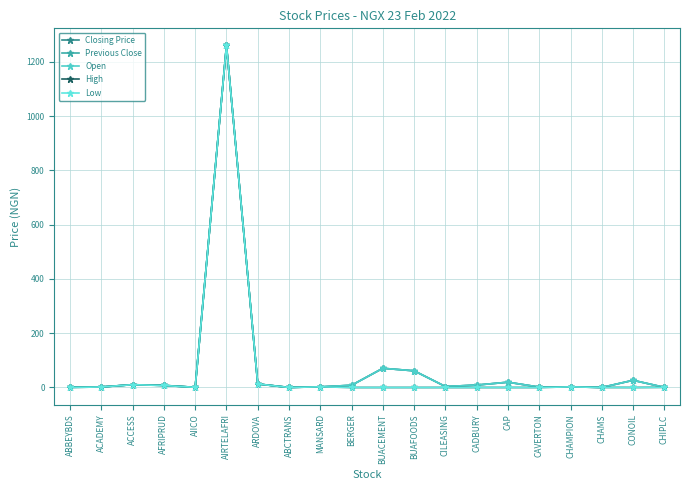

Does the chart have visible grid lines?

Yes